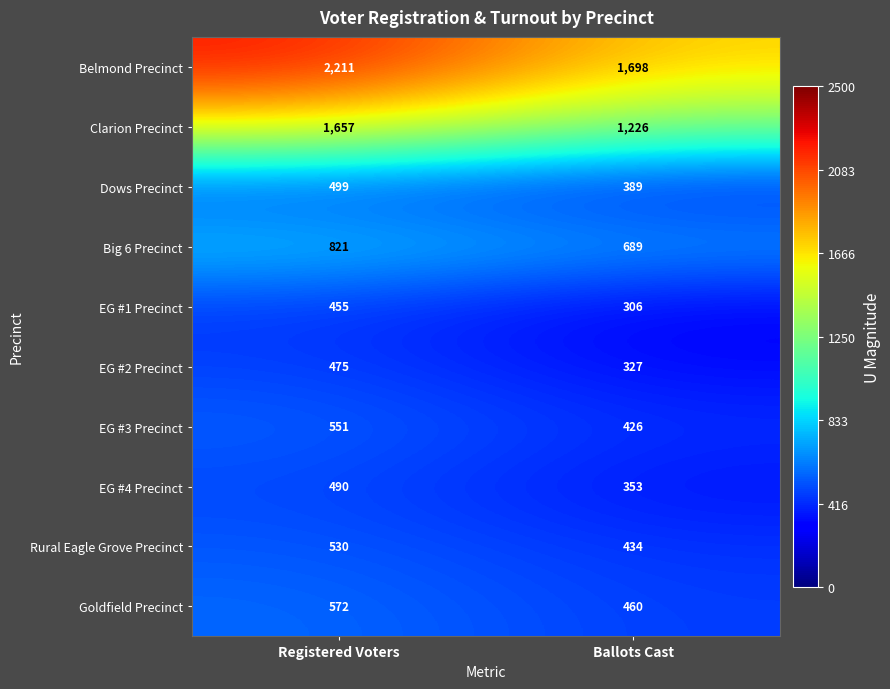

What is the approximate value of Rural Eagle Grove Precinct at Ballots Cast, to the nearest 5?

435